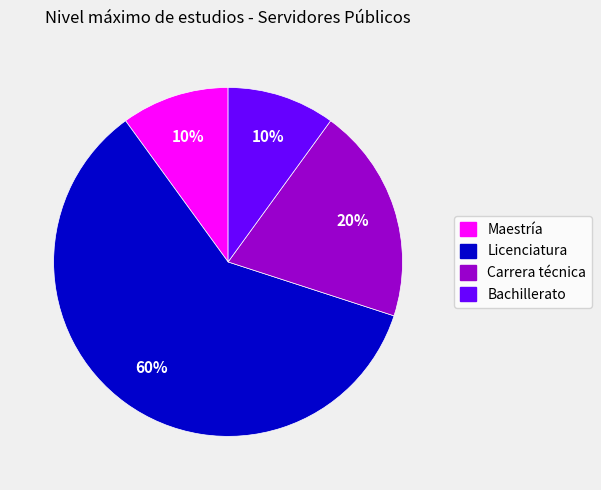

Does any single category account for the majority?

Yes